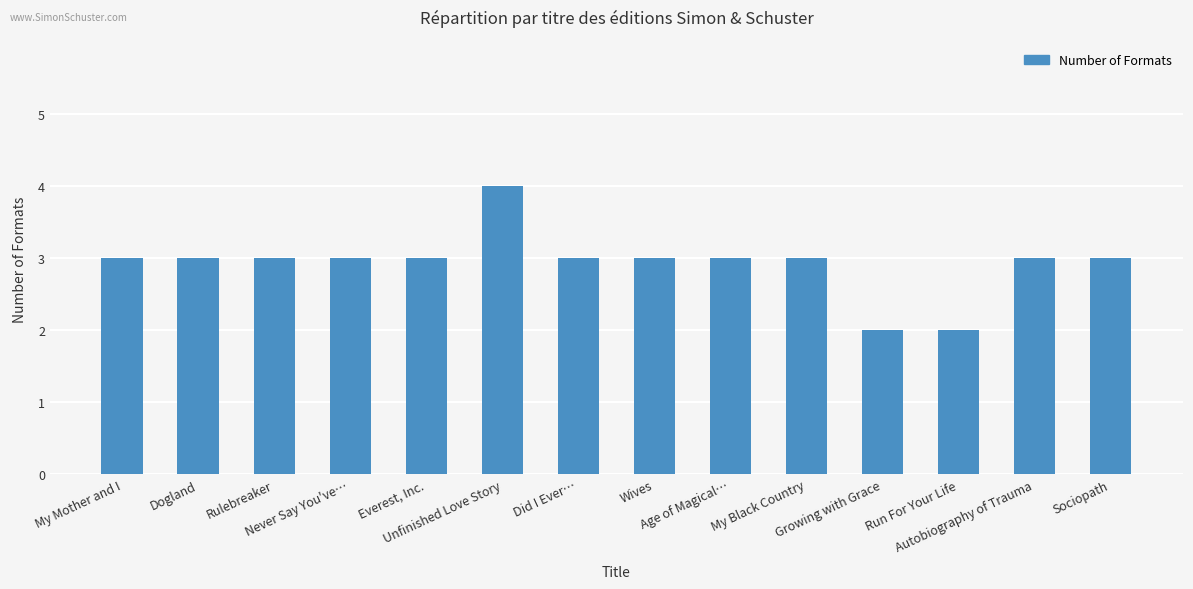

True or false: the data shows 5 at Sociopath.

False